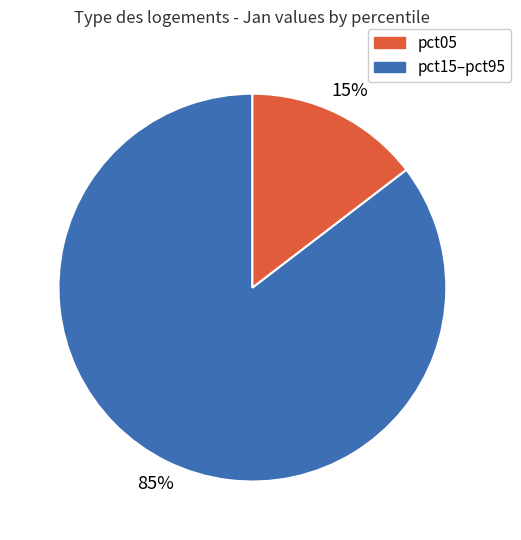

To the nearest percent, what is the average slice percentage?

50%